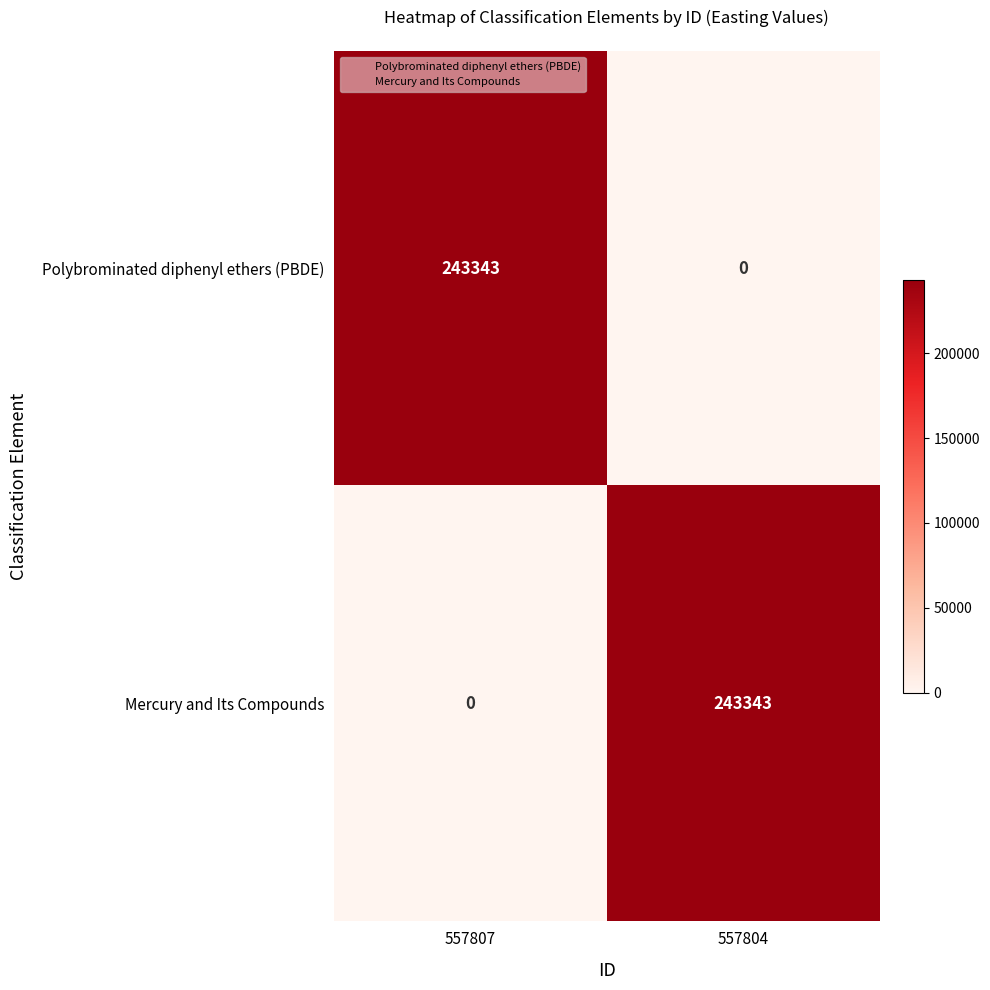

How many series are shown in this chart?

2